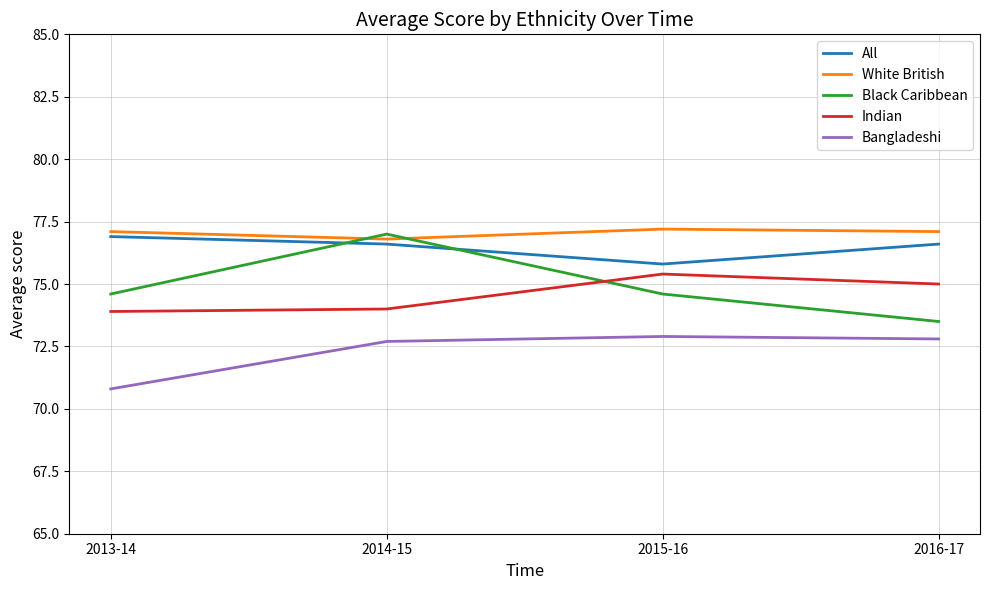

Which series has the largest total across all categories?

White British